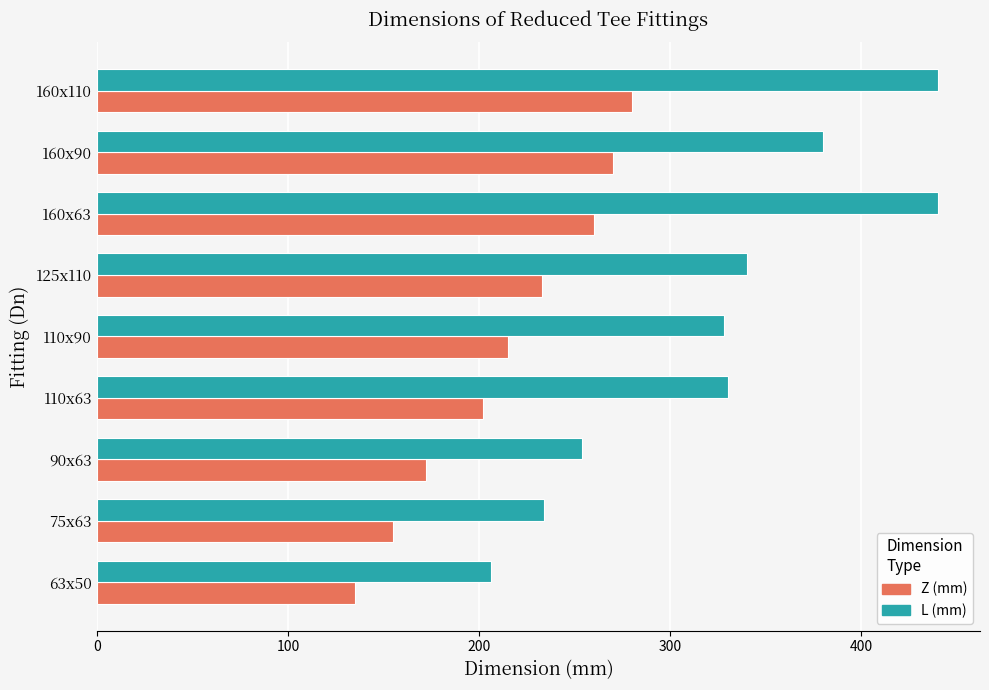

What is the minimum value shown in the chart?

135